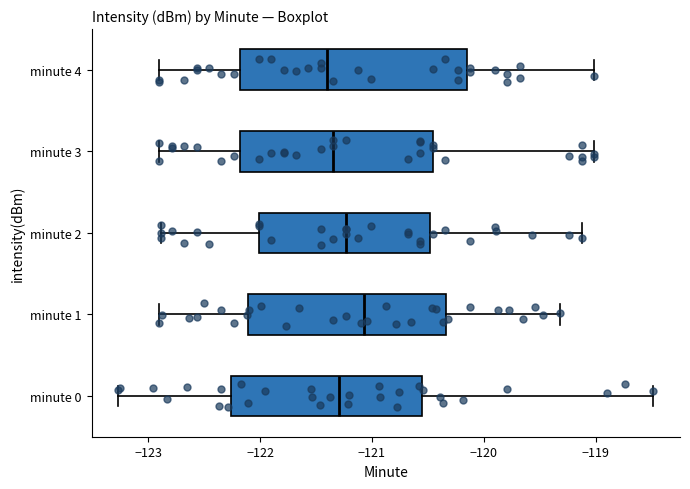

Reading bottom to top, transcribe this box plot: for each box, give where its median line is, the range the box spans, and where its two whiskers end, as read against the x-axis. The values are not printed on the chart, so give them approximately, as read against the axis.

minute 0: median -121.3, box -122.3 to -120.6, whiskers -123.3 to -118.5
minute 1: median -121.1, box -122.1 to -120.3, whiskers -122.9 to -119.3
minute 2: median -121.2, box -122.0 to -120.5, whiskers -122.9 to -119.1
minute 3: median -121.3, box -122.2 to -120.5, whiskers -122.9 to -119.0
minute 4: median -121.4, box -122.2 to -120.2, whiskers -122.9 to -119.0